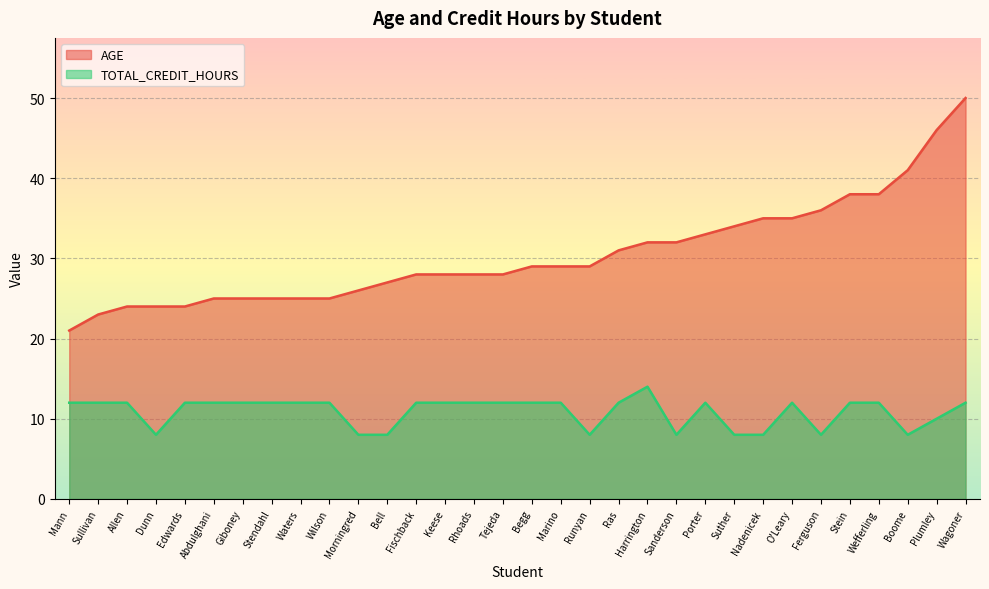

What is the label of the 30th point from the left?

Boome